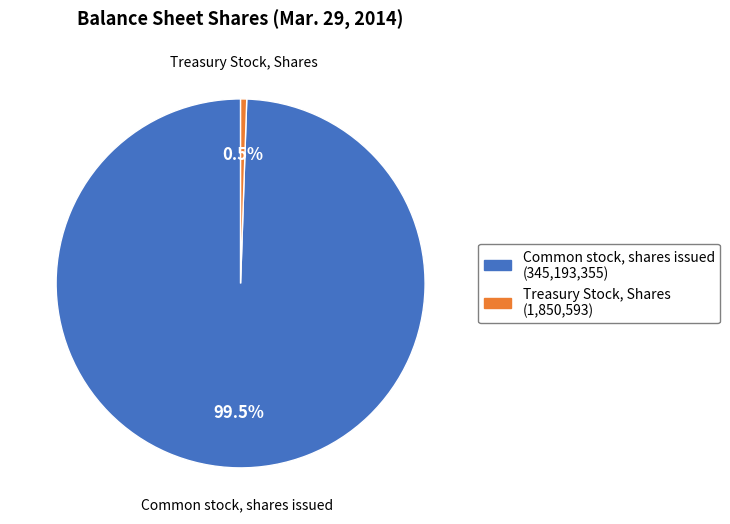

Is it true that Common stock, shares issued is 89% of the pie?

False